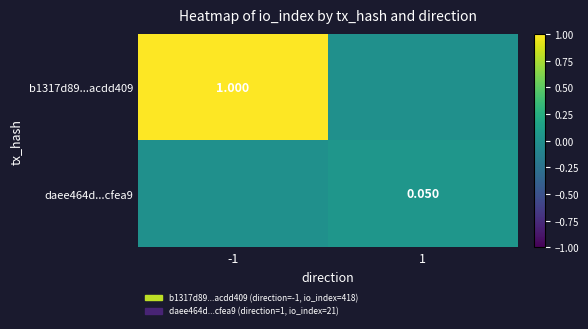

Is the value of daee464d...cfea9 at 1 greater than the value of b1317d89...acdd409 at -1?

No